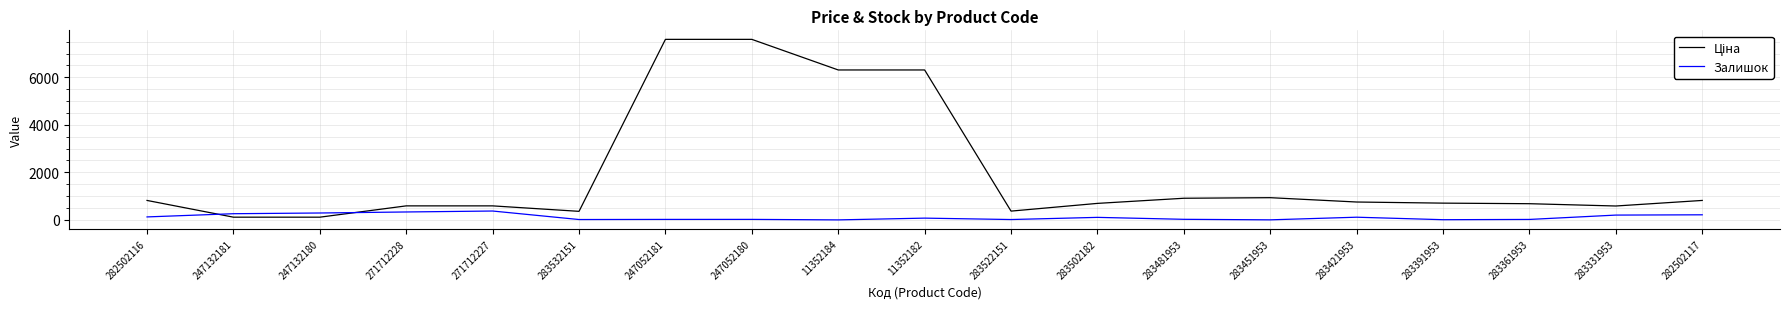

What is the total value across all series at 271712227?

962.9